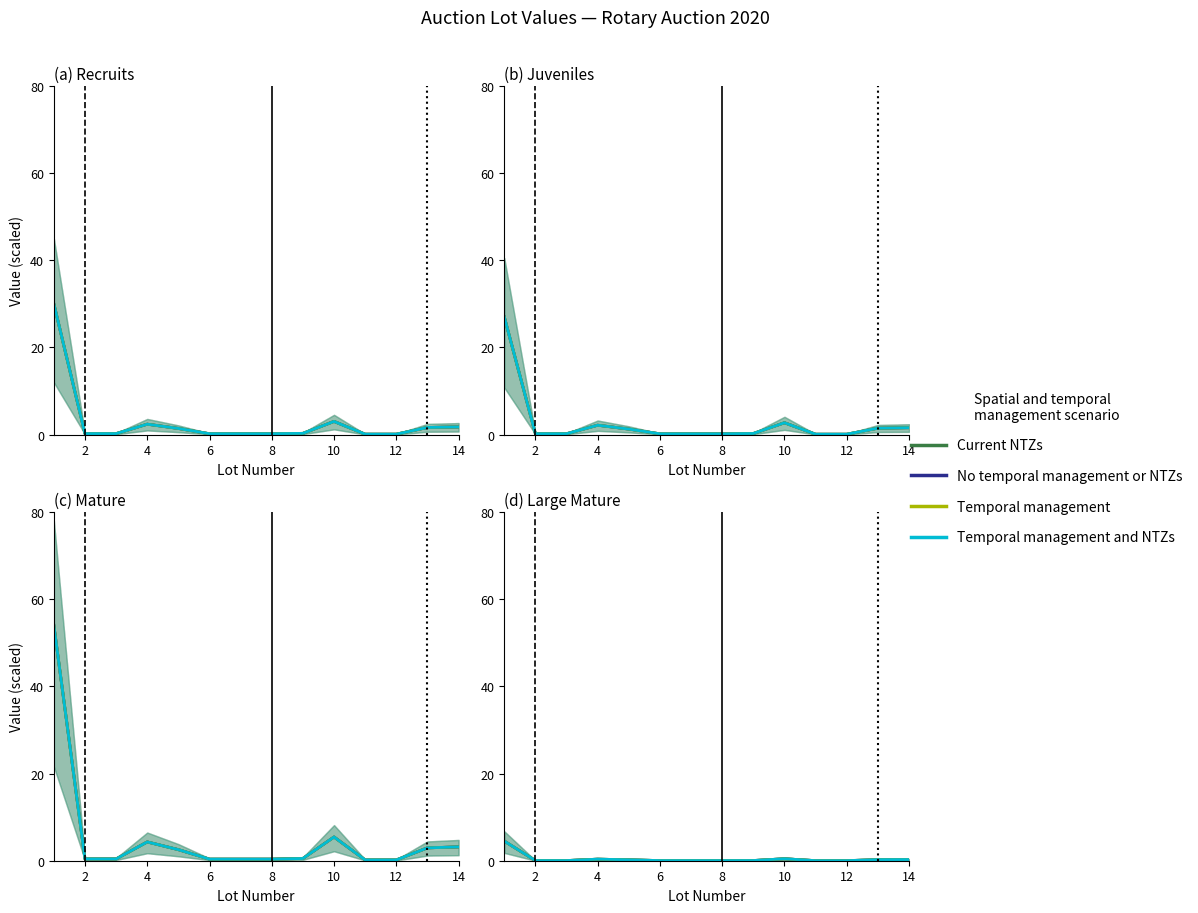

Count the number of categories in the chart.

14